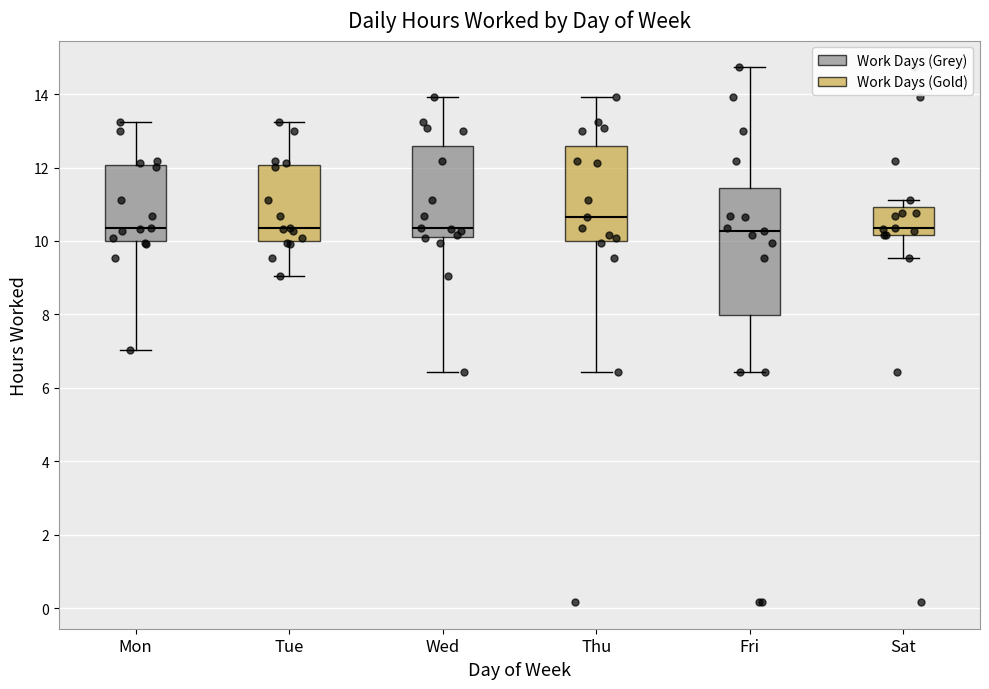

Where is the upper edge of the box for Mon on the y-axis? The values are not printed on the chart, so give them approximately, as read against the axis.

12.0